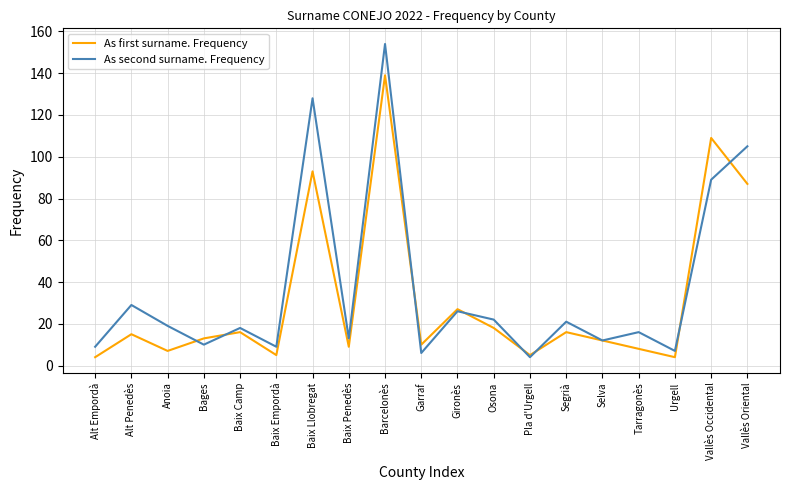

At which label does As second surname. Frequency first exceed 18?

Alt Penedès